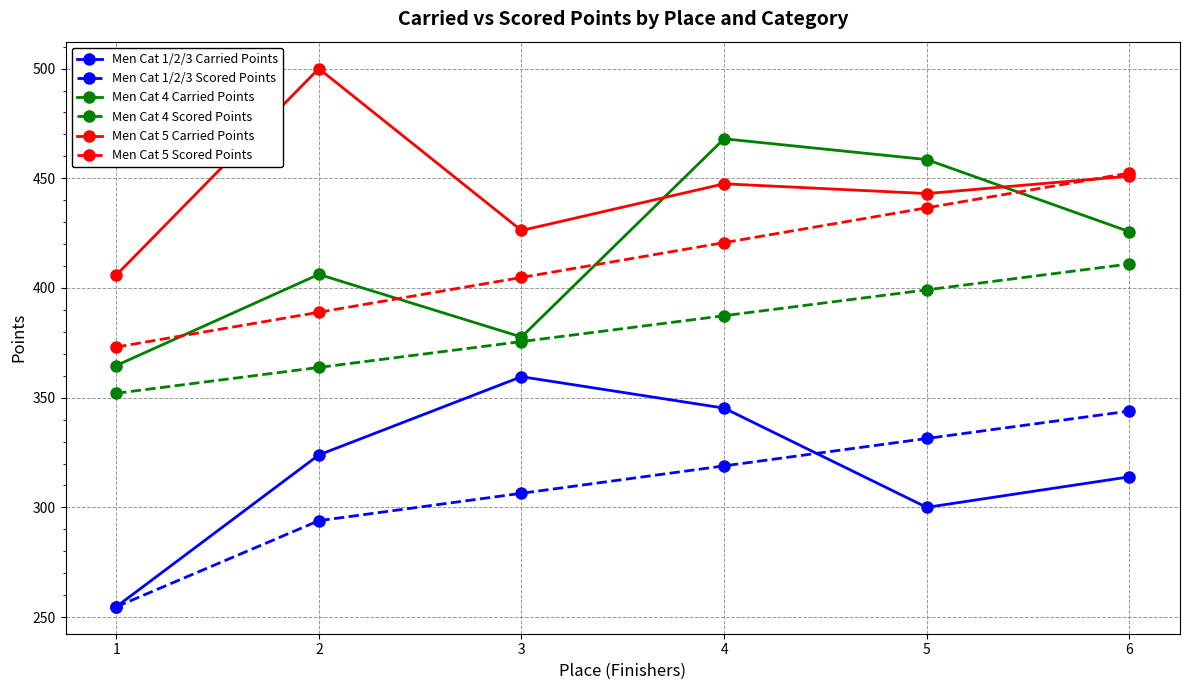

Does the chart have visible grid lines?

Yes